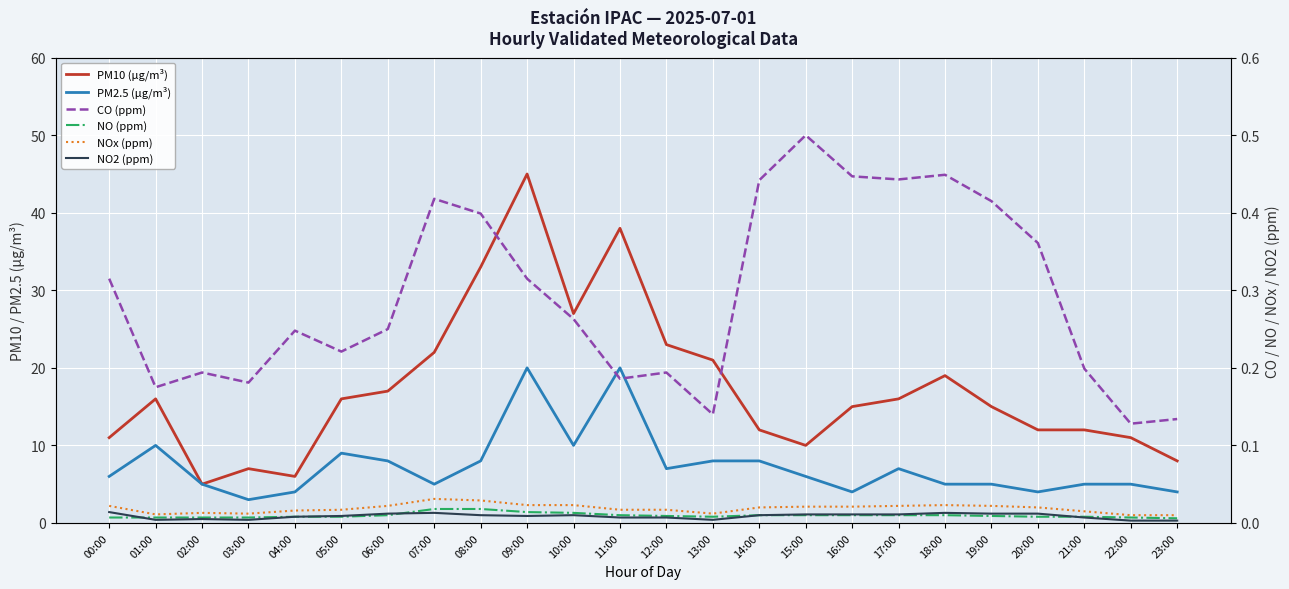

What is the total value across all series at 04:00?

10.3